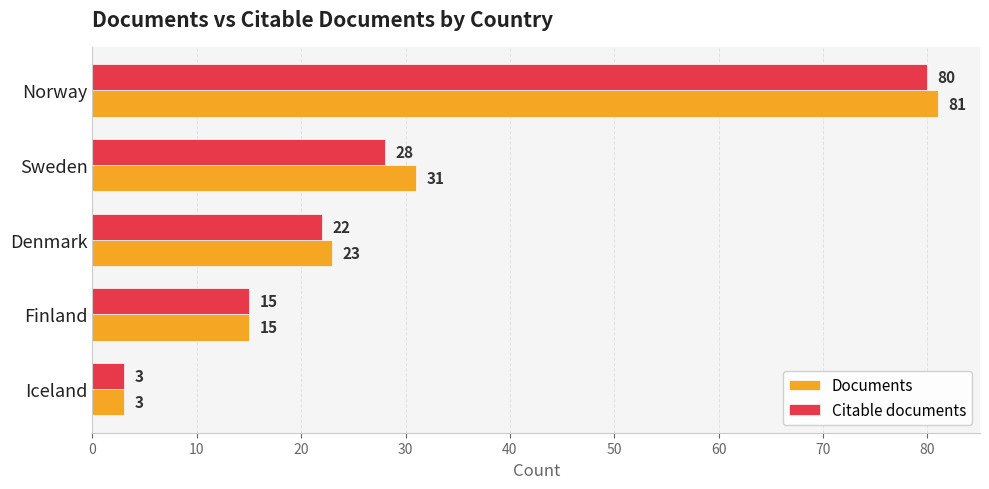

Rank the series by their average value, from lowest to highest.

Citable documents, Documents